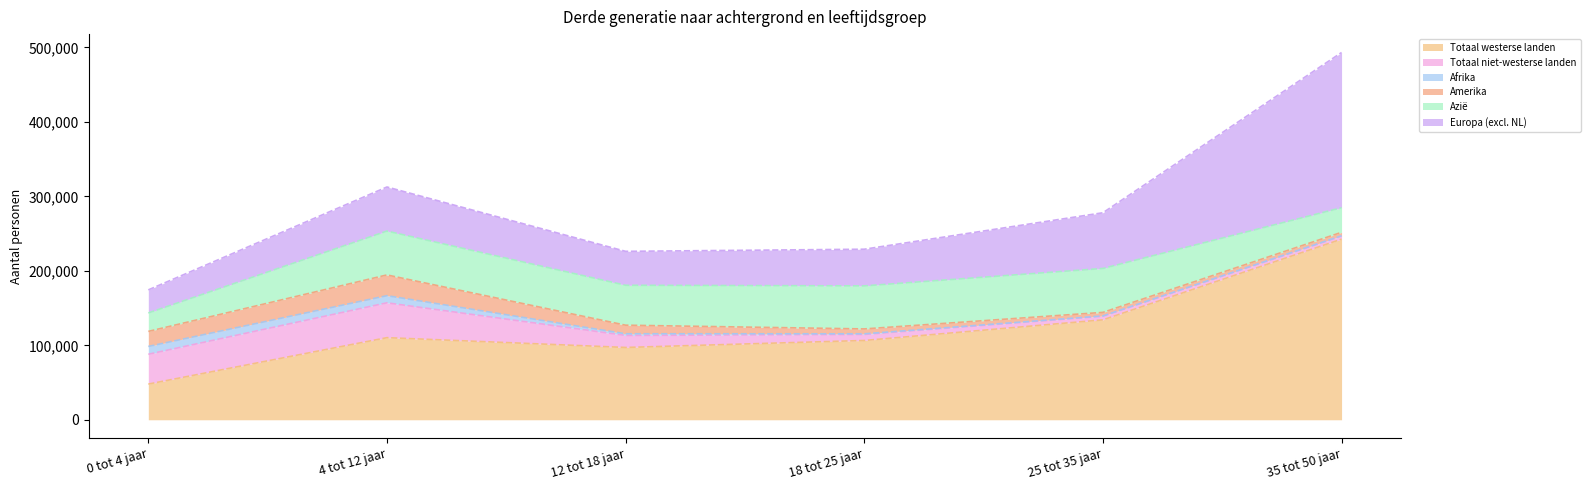

List the series in order of their peak value, highest first.

Totaal westerse landen, Europa (excl. NL), Azië, Totaal niet-westerse landen, Amerika, Afrika